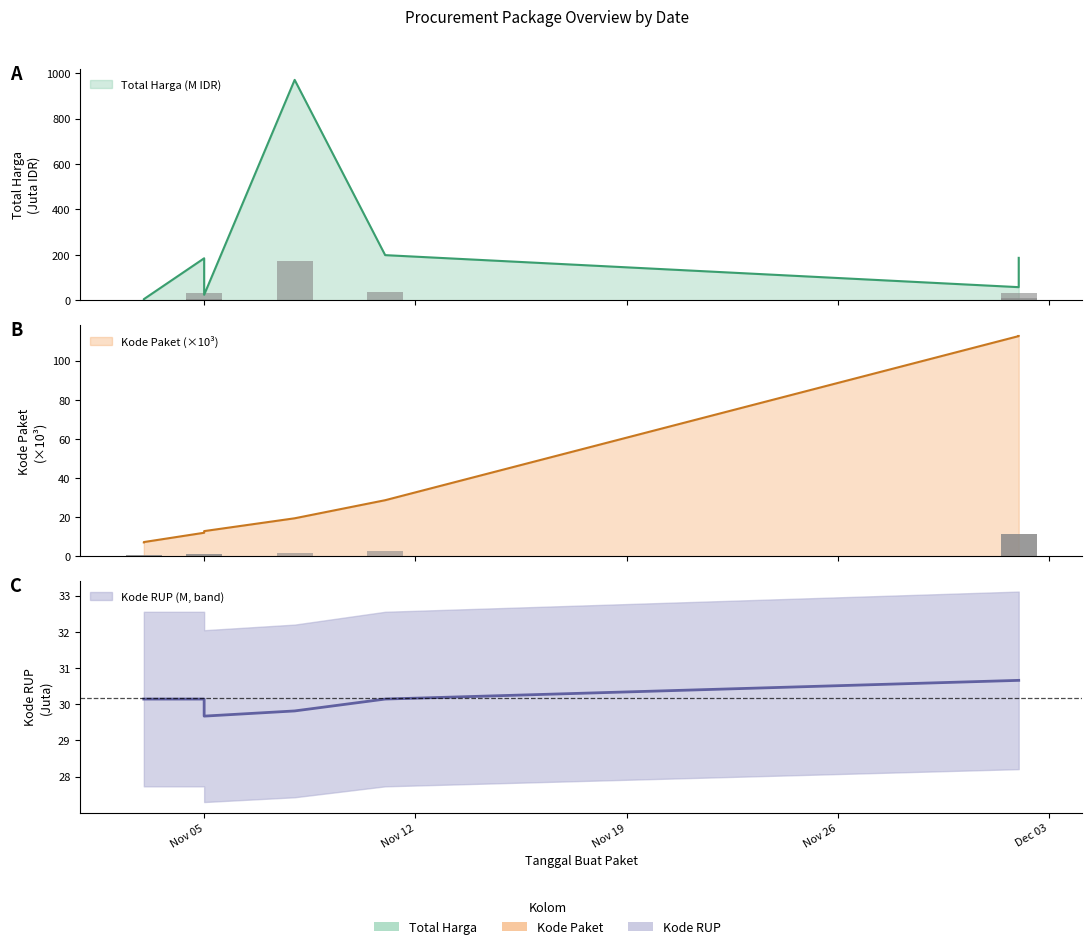

Which has a higher value, 2021-11-03 or 2021-11-11?

2021-11-11